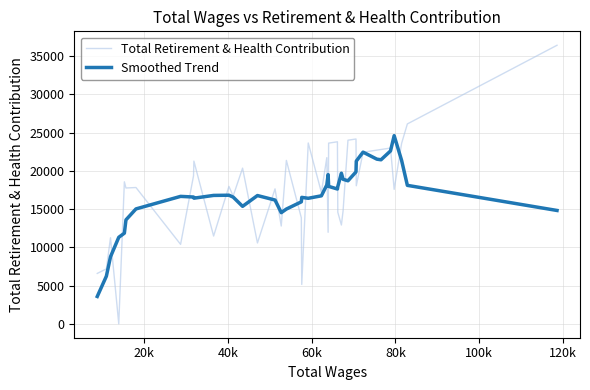

Rank the series by their maximum value, from lowest to highest.

Smoothed Trend, Total Retirement & Health Contribution